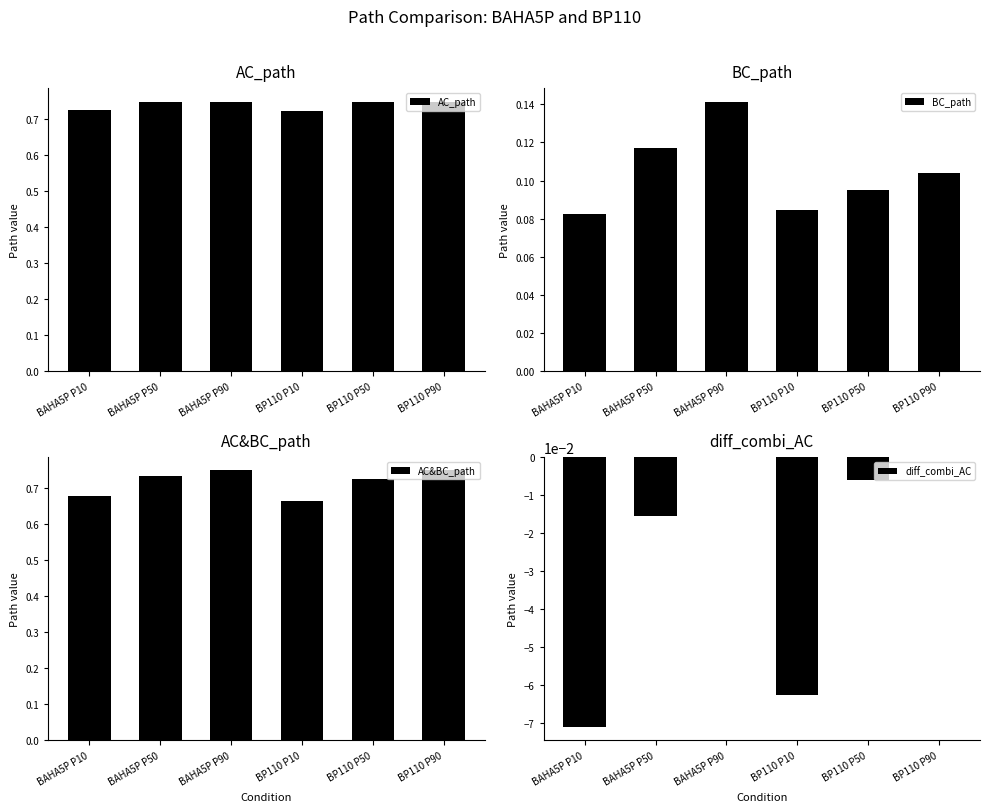

Reading right to left, extract all data points from this chart.

AC_path: 0.7	0.7	0.7	0.7	0.7	0.7
BC_path: 0.1	0.1	0.1	0.1	0.1	0.1
AC&BC_path: 0.7	0.7	0.7	0.7	0.7	0.7
diff_combi_AC: 0.0	-0.0	-0.1	0.0	-0.0	-0.1